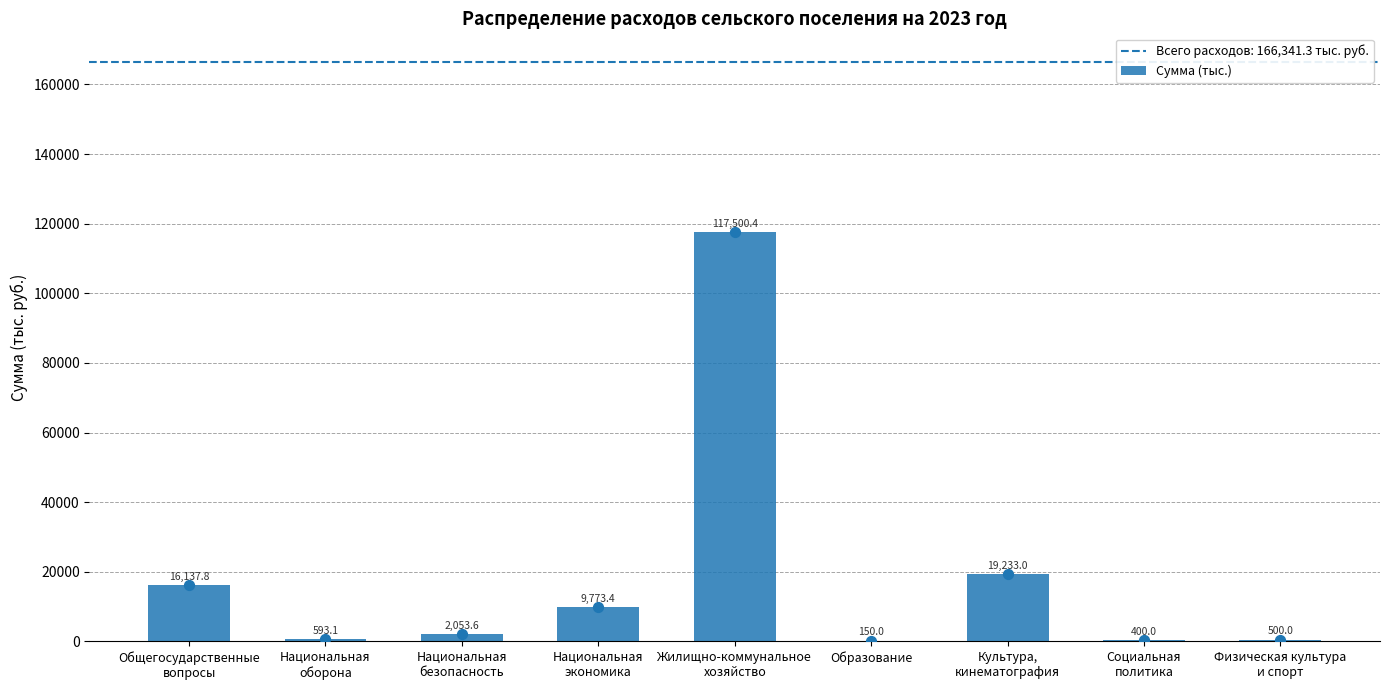

What is the ratio of the value at Общегосударственные
вопросы to the value at Физическая культура
и спорт?

32.3